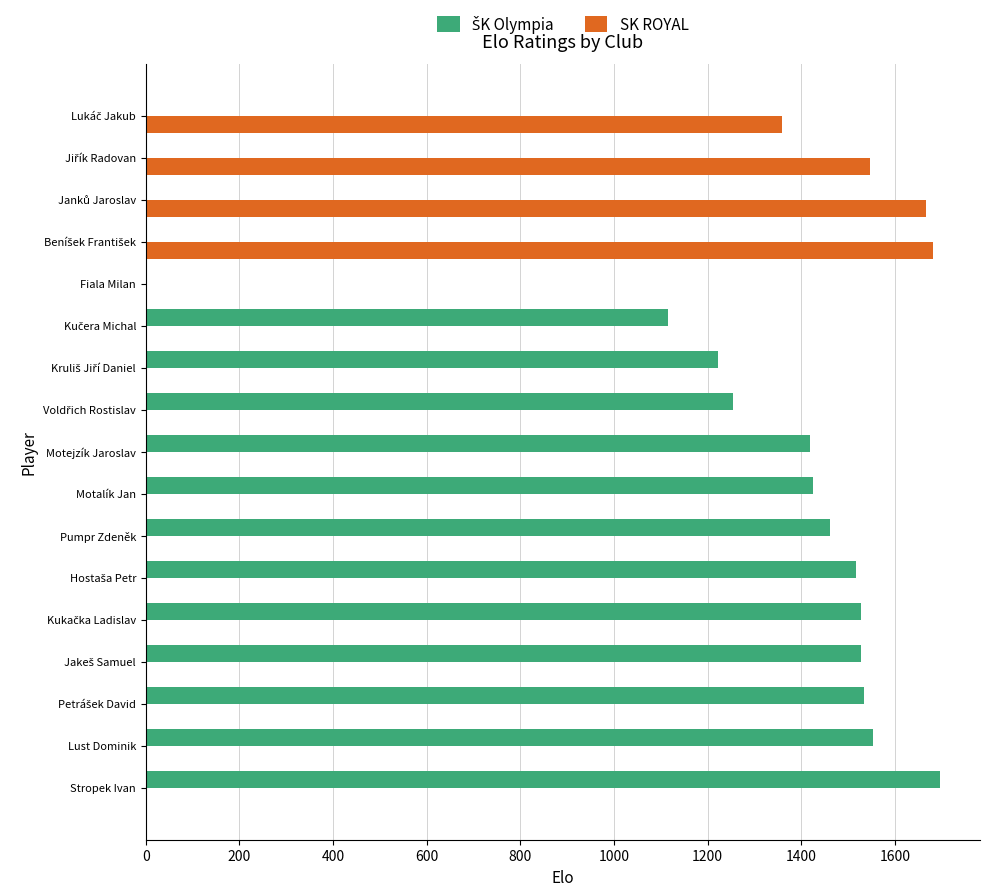

What is the total value across all series at Pumpr Zdeněk?

1461